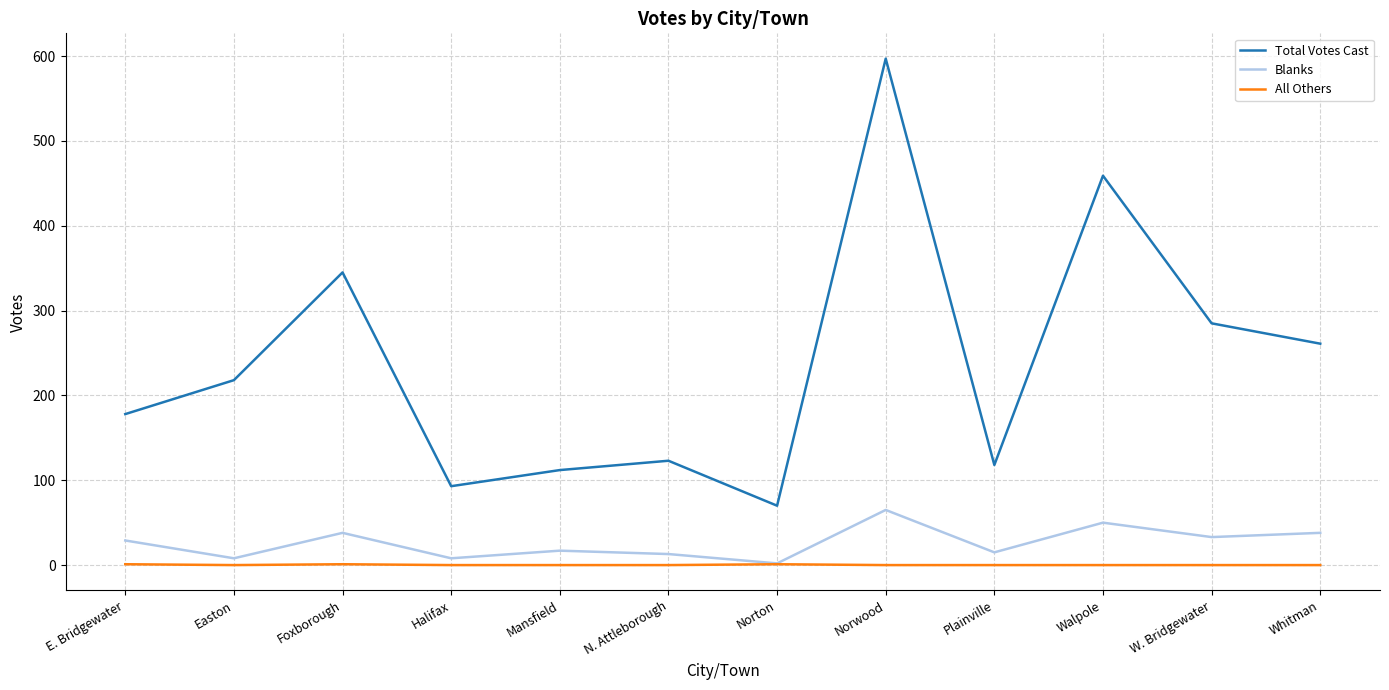

Rank the series by their maximum value, from highest to lowest.

Total Votes Cast, Blanks, All Others